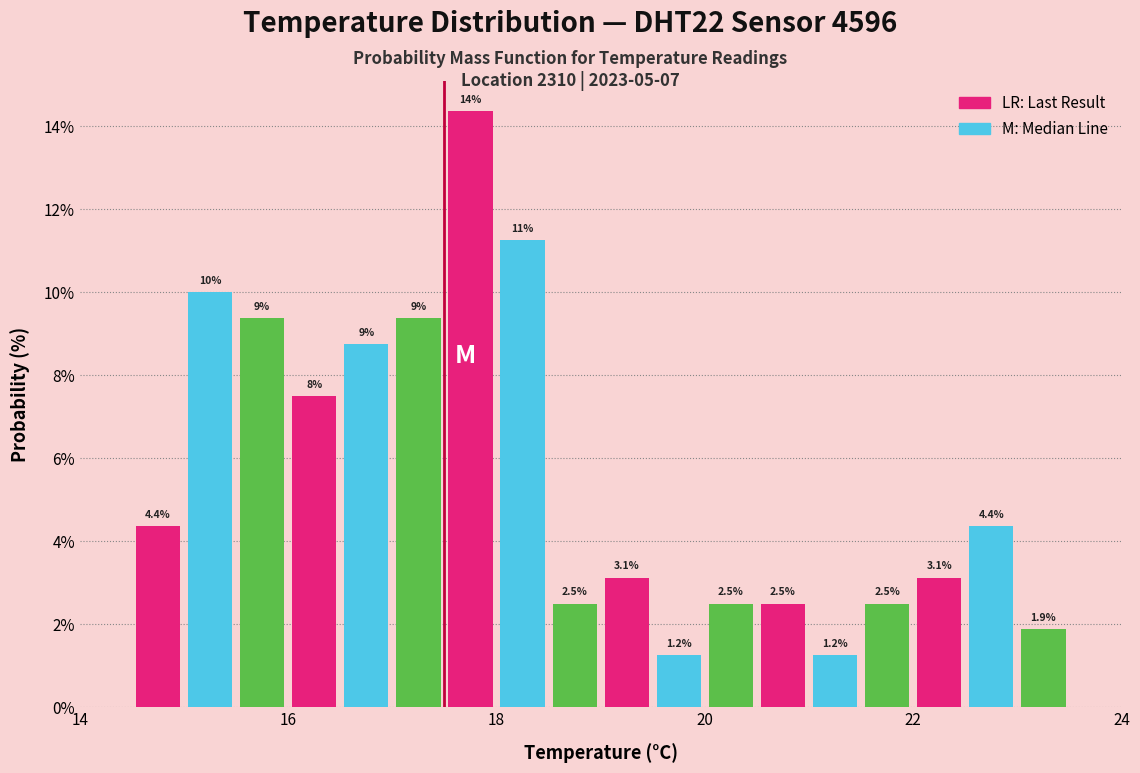

Around what value on the x-axis is the tallest bar? Give the approximate position of its centre, as read against the axis.

17.8